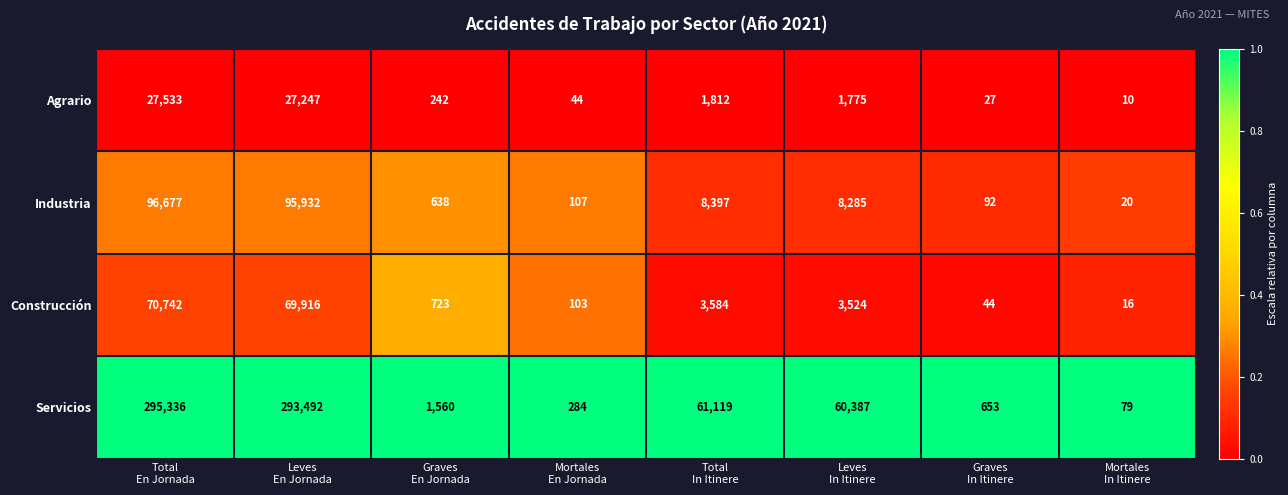

At Graves
In Itinere, list the series in order from smallest to largest.

Agrario, Construcción, Industria, Servicios